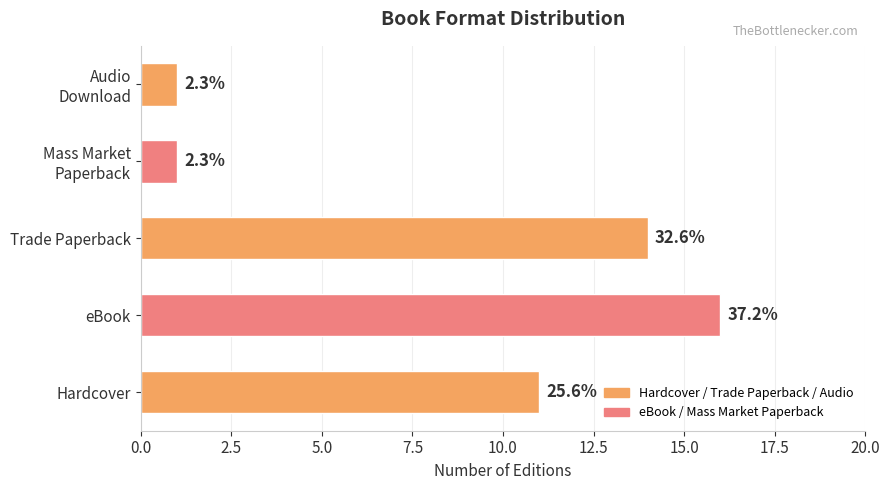

How many bars are there in total?

5